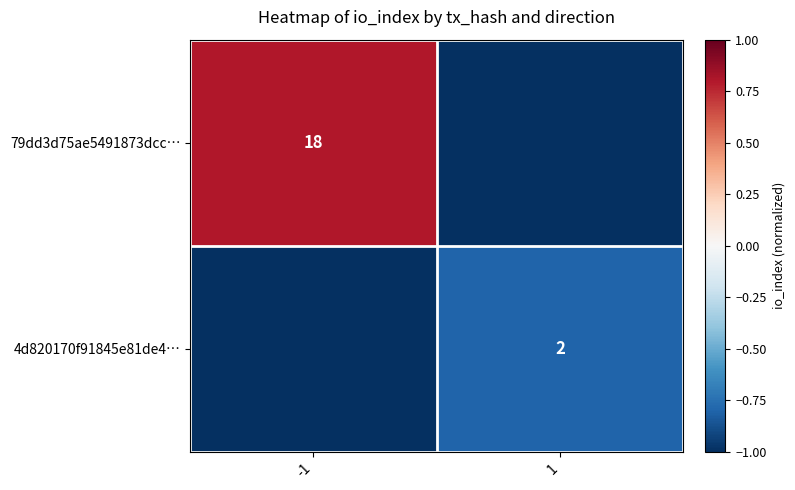

Count the number of data series in this chart.

2